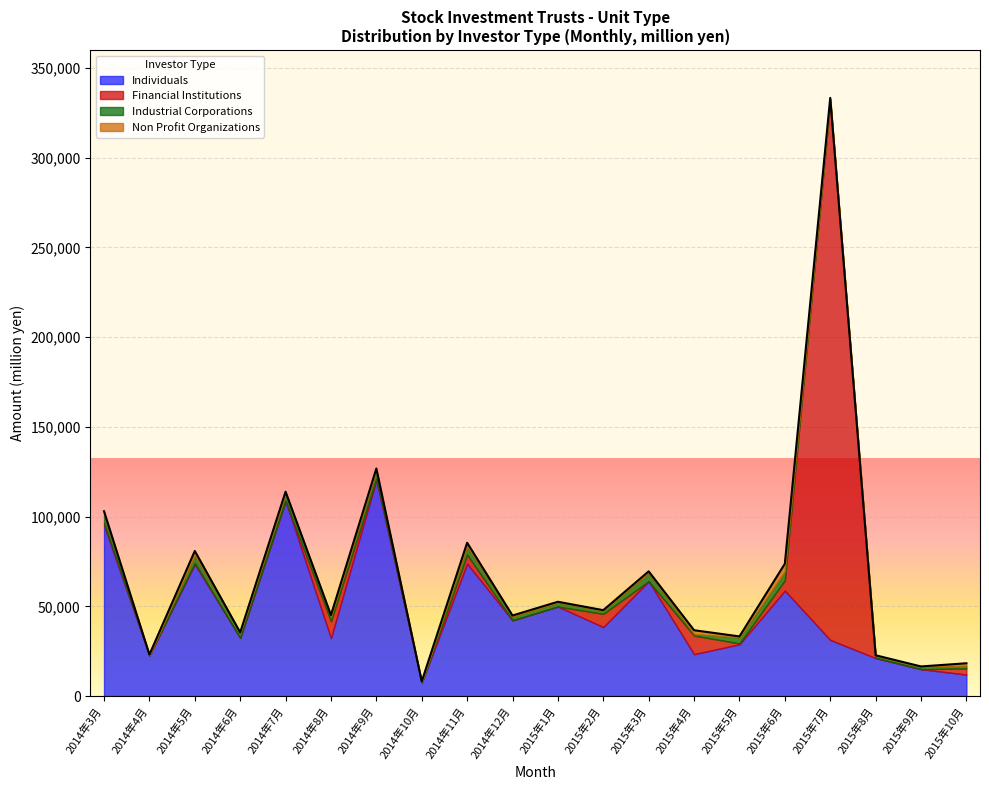

What position from the left is 2014年9月?

7